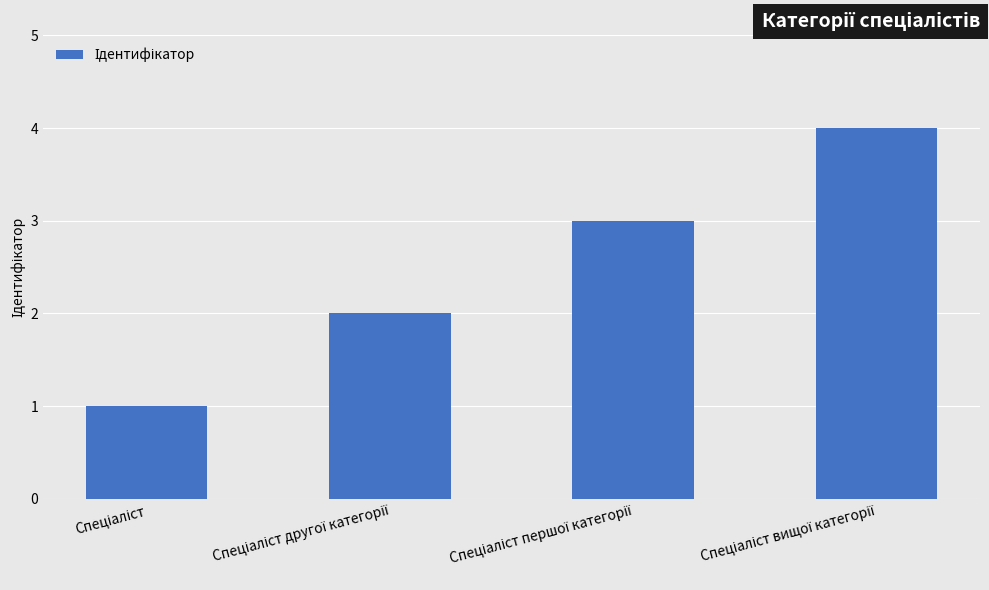

What is the greatest value displayed?

4